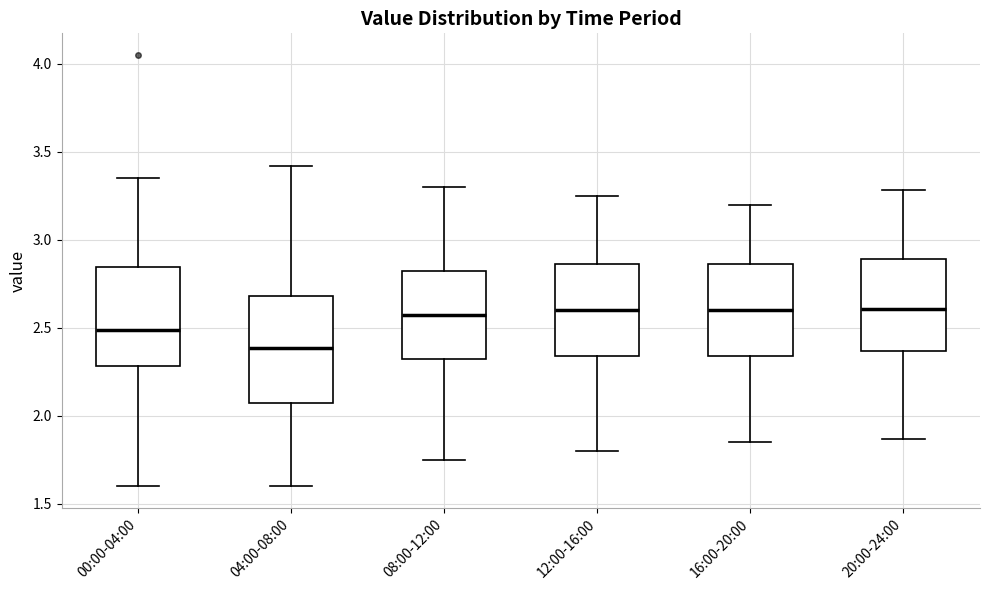

Reading left to right, read every box against the y-axis: the position of its median line, the range the box covers, and the ends of its whiskers. The values are not printed on the chart, so give them approximately, as read against the axis.

00:00-04:00: median 2.50, box 2.30 to 2.85, whiskers 1.60 to 3.35
04:00-08:00: median 2.40, box 2.05 to 2.70, whiskers 1.60 to 3.40
08:00-12:00: median 2.60, box 2.35 to 2.85, whiskers 1.75 to 3.30
12:00-16:00: median 2.60, box 2.35 to 2.85, whiskers 1.80 to 3.25
16:00-20:00: median 2.60, box 2.35 to 2.85, whiskers 1.85 to 3.20
20:00-24:00: median 2.60, box 2.35 to 2.90, whiskers 1.85 to 3.30